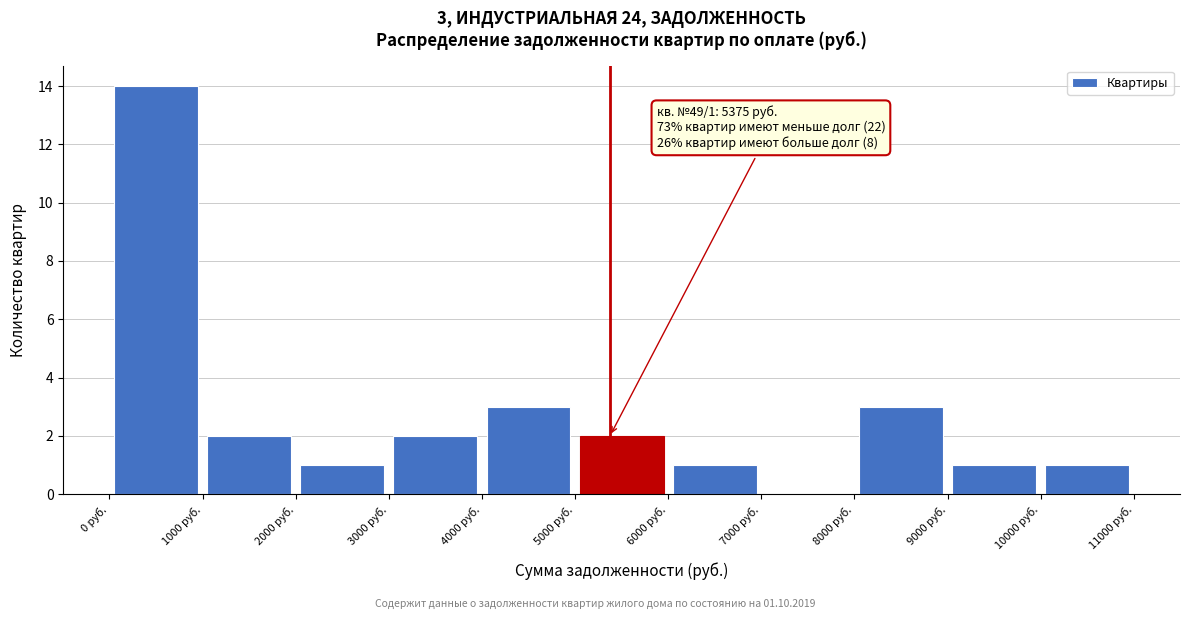

Over which range of the x-axis is the bar tallest?

0 to 1000